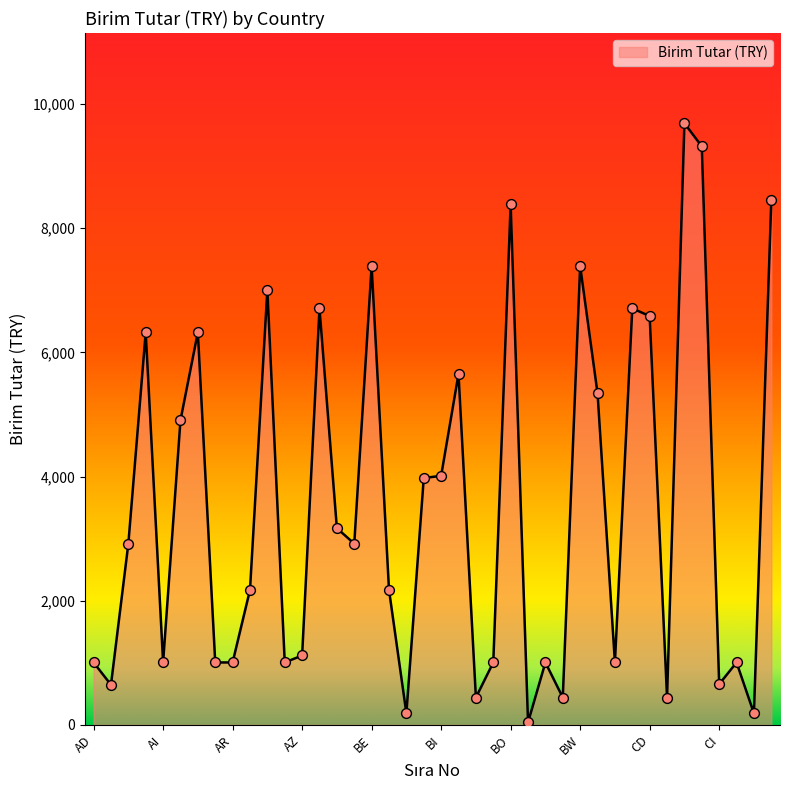

What is the greatest value displayed?

9689